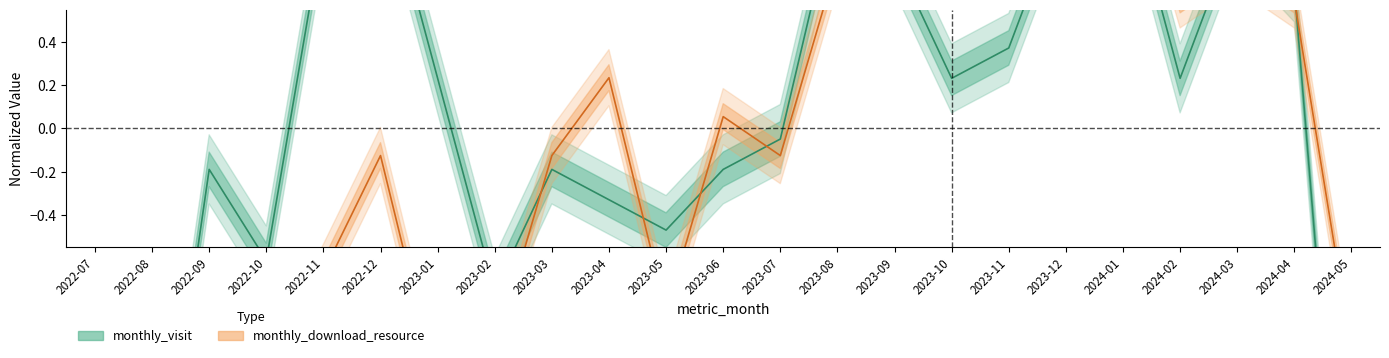

Which series ends up on top after the final intersection of monthly_visit and monthly_download_resource?

monthly_download_resource